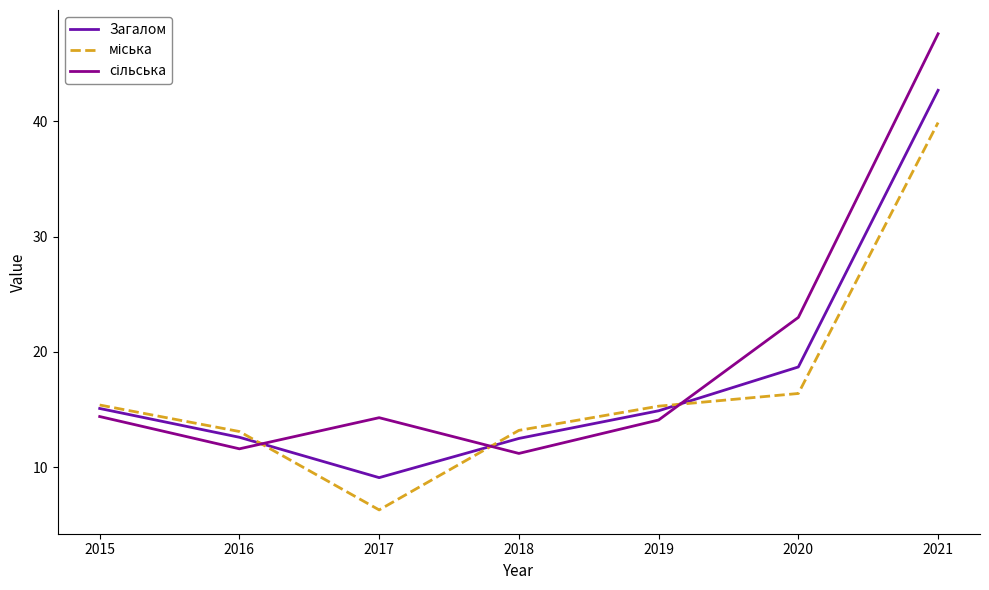

The Загалом series shows 12.6 at 2016. True or false?

True